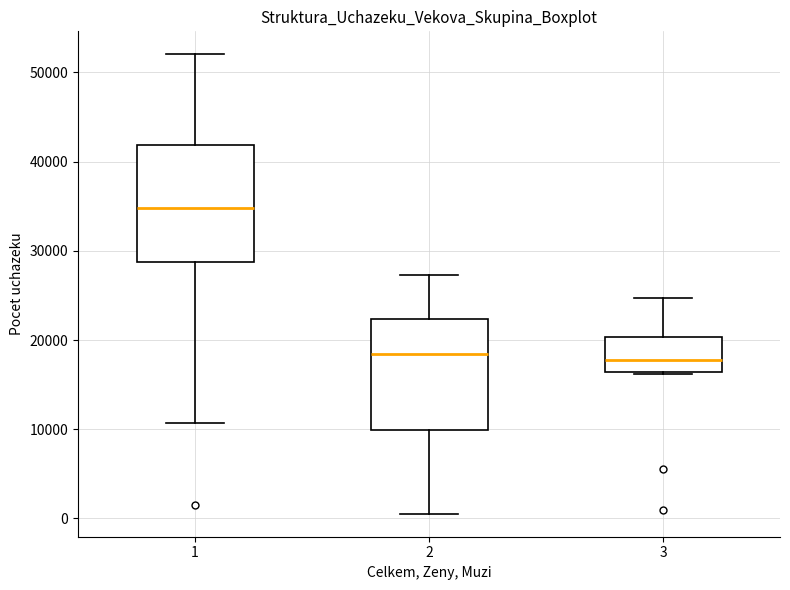

Where is the upper edge of the box at x = 1 on the y-axis? The values are not printed on the chart, so give them approximately, as read against the axis.

42000